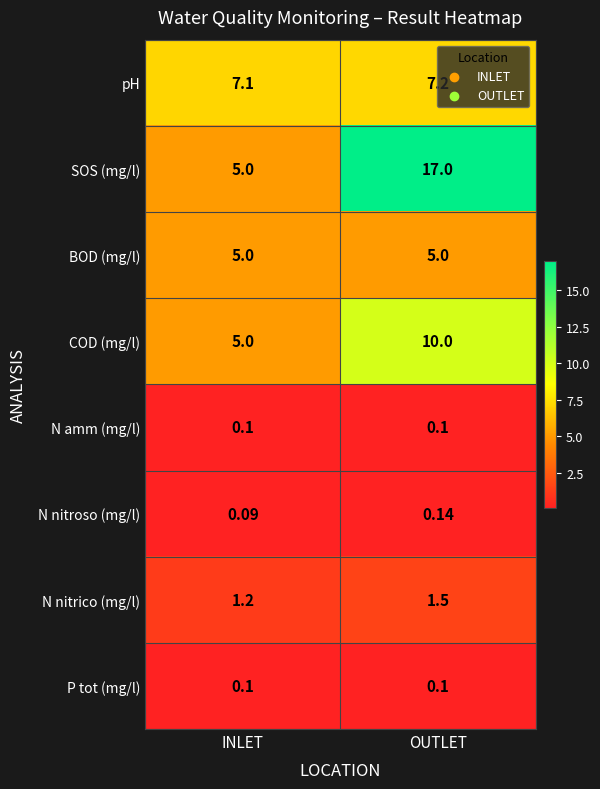

Where is SOS (mg/l) nearest to the value 11?

INLET